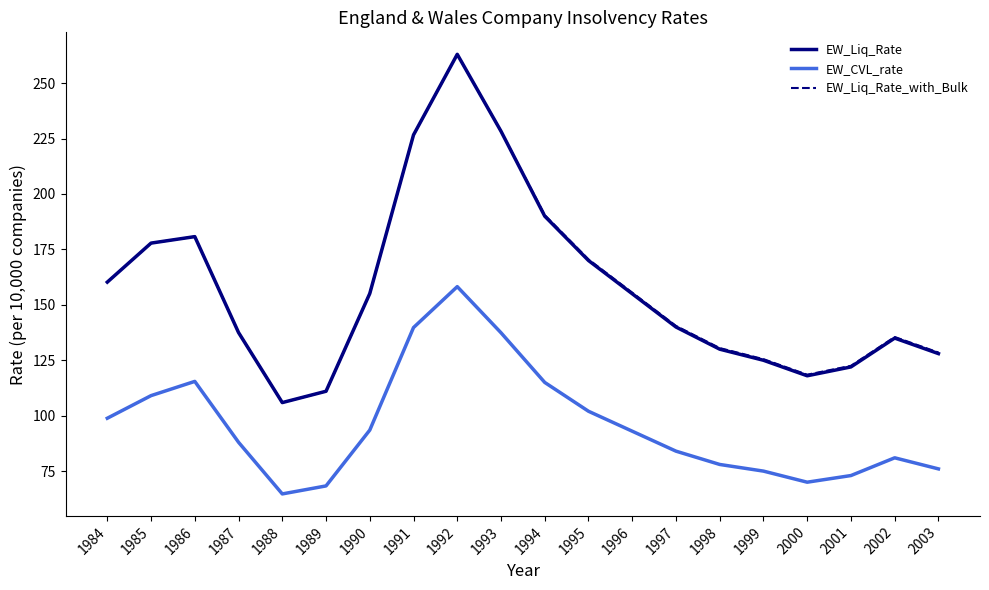

What is the spread (max minus min) of values at 2002?

54.5